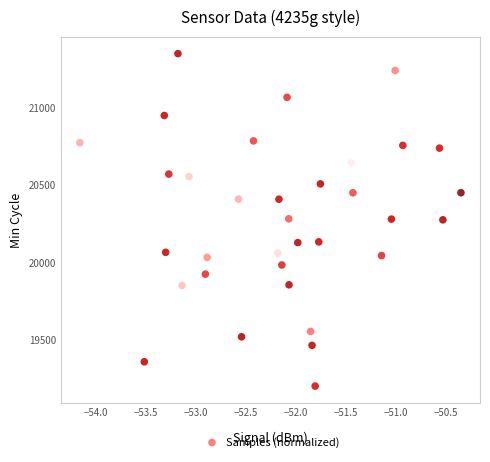

What is the range of X values (max minus min)?

3.8